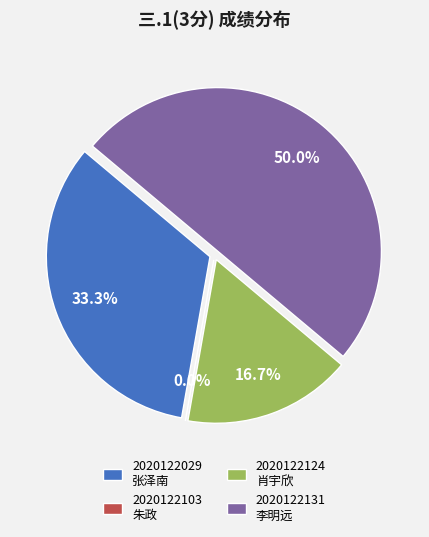

Which has a higher value, 2020122103
朱政 or 2020122124
肖宇欣?

2020122124
肖宇欣